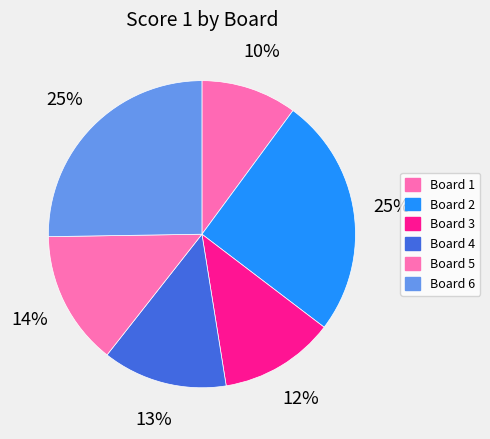

The Board 1 slice represents 1% of the pie. True or false?

False